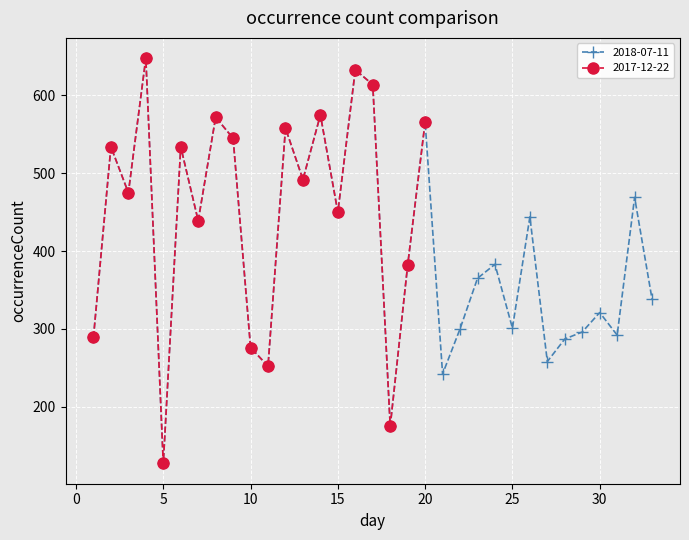

True or false: 2018-07-11 has more than 1 interior local peaks.

True